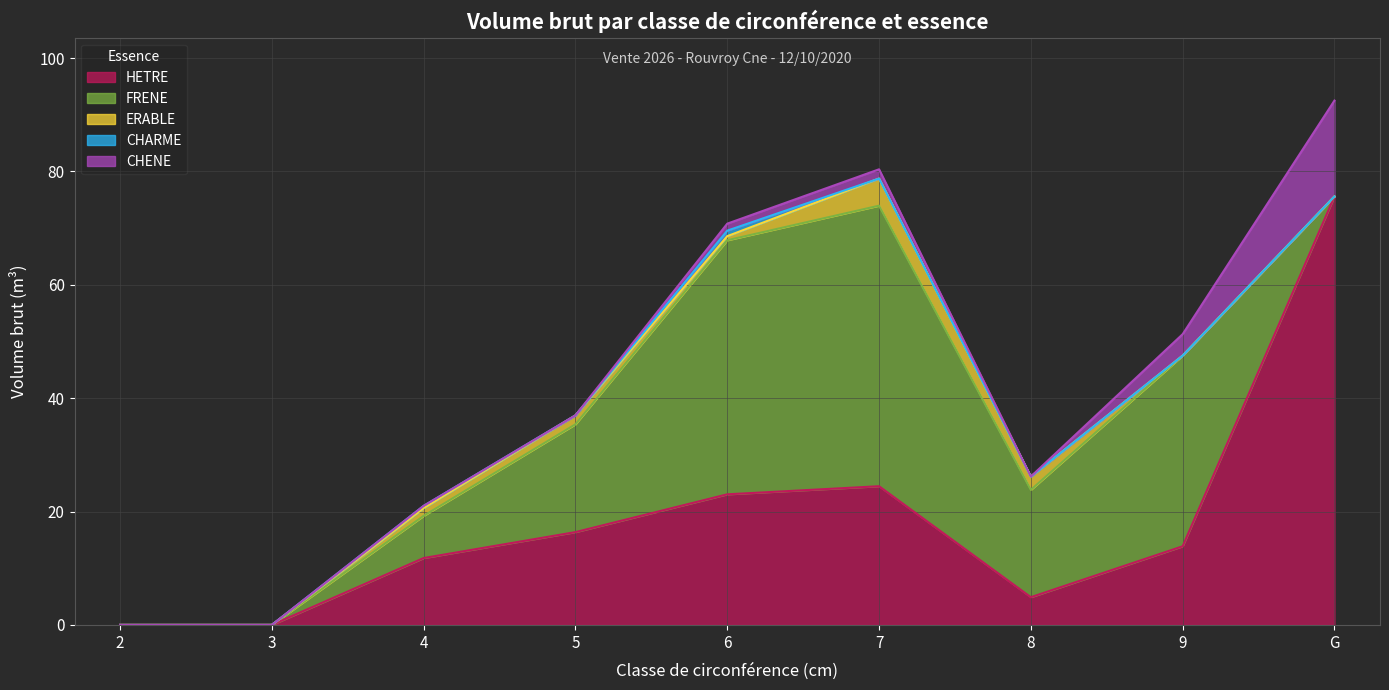

What is the maximum value for ERABLE?

4.8